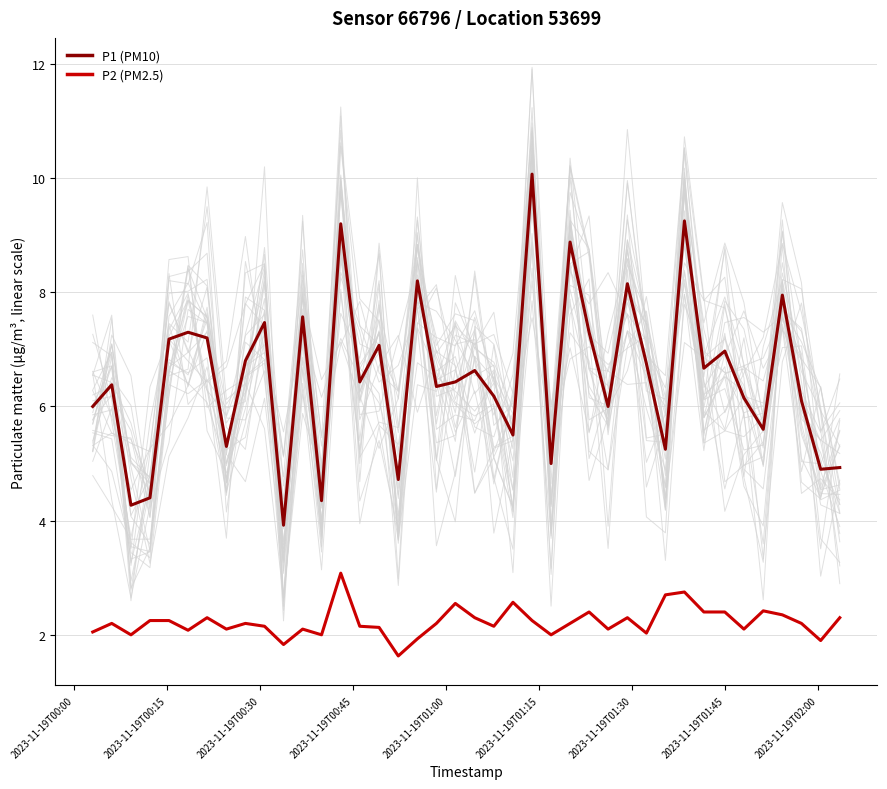

What is the average value of the P2 (PM2.5) series?

2.2